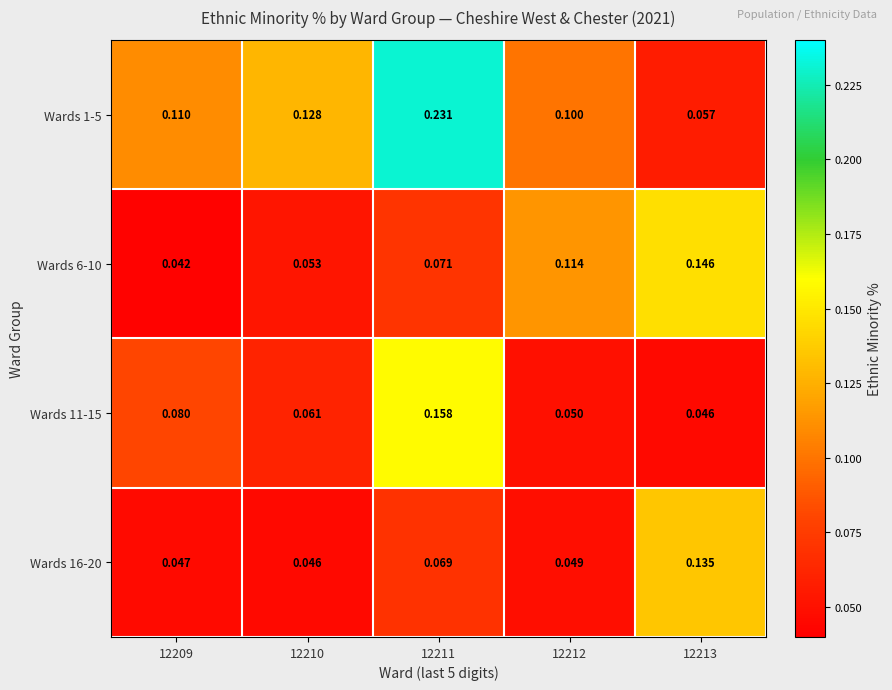

Is the value of Wards 16-20 at 12210 greater than the value of Wards 1-5 at 12211?

No